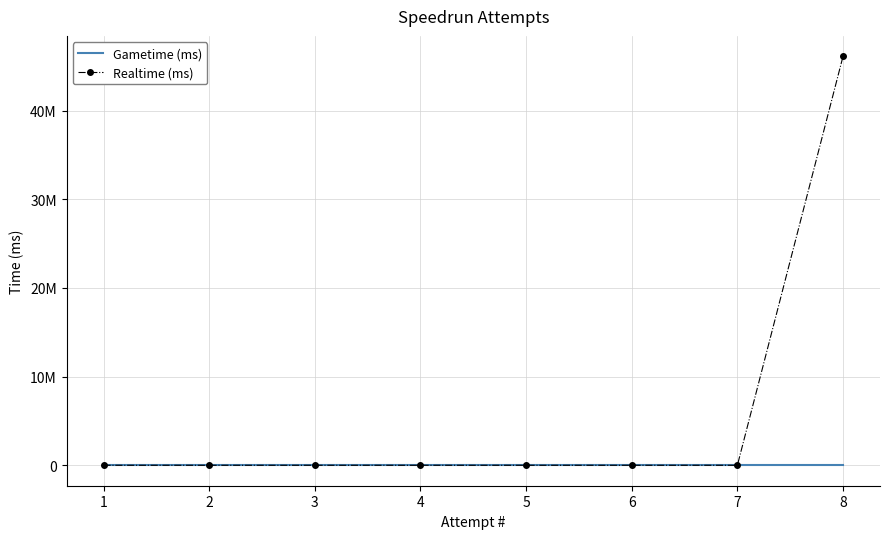

At which category does the chart reach its minimum across all series?

1